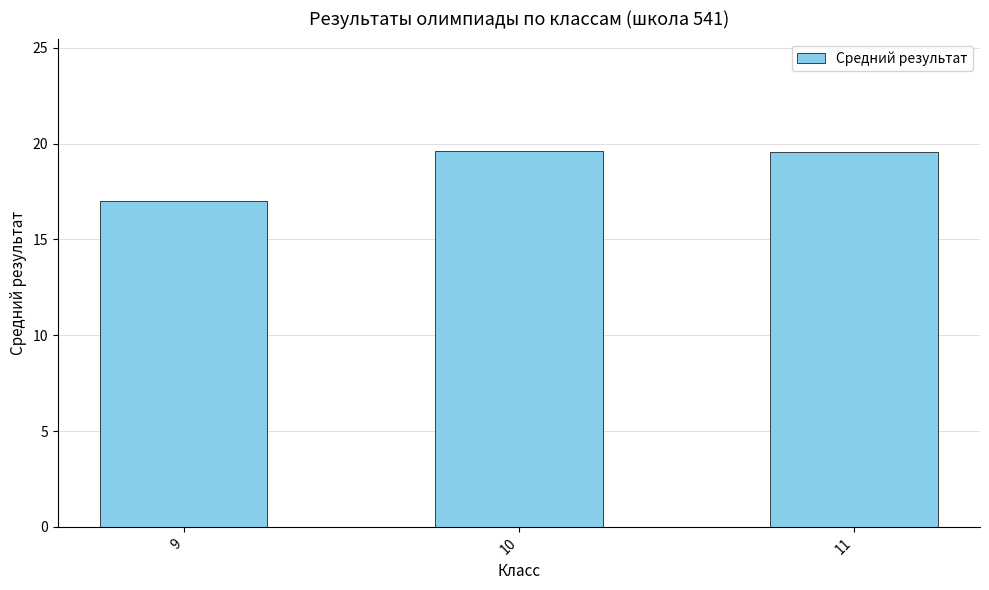

What is the sum of the values at 11 and 9?

36.6